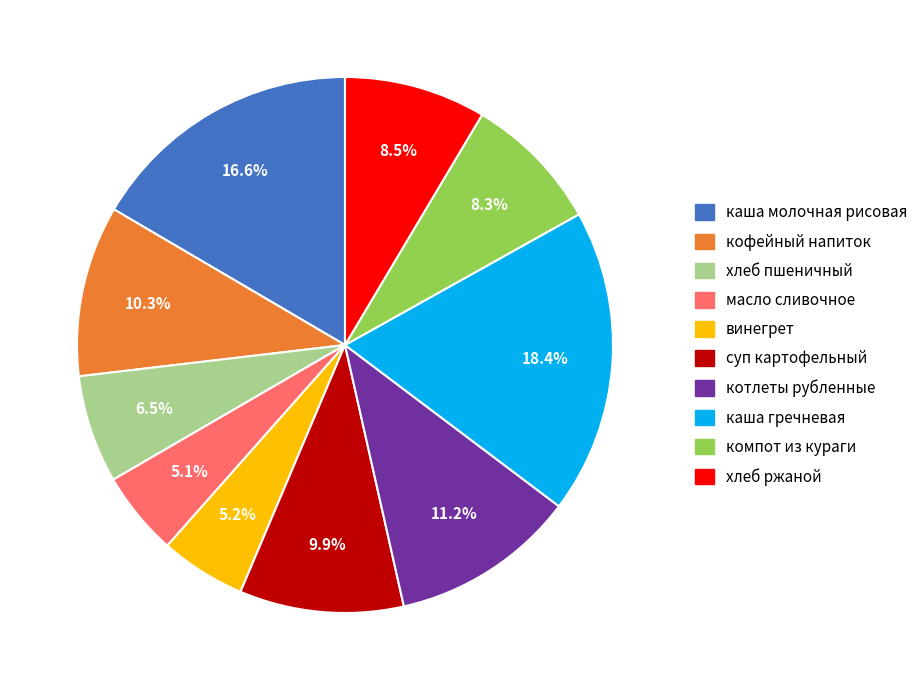

Does any single category account for the majority?

No